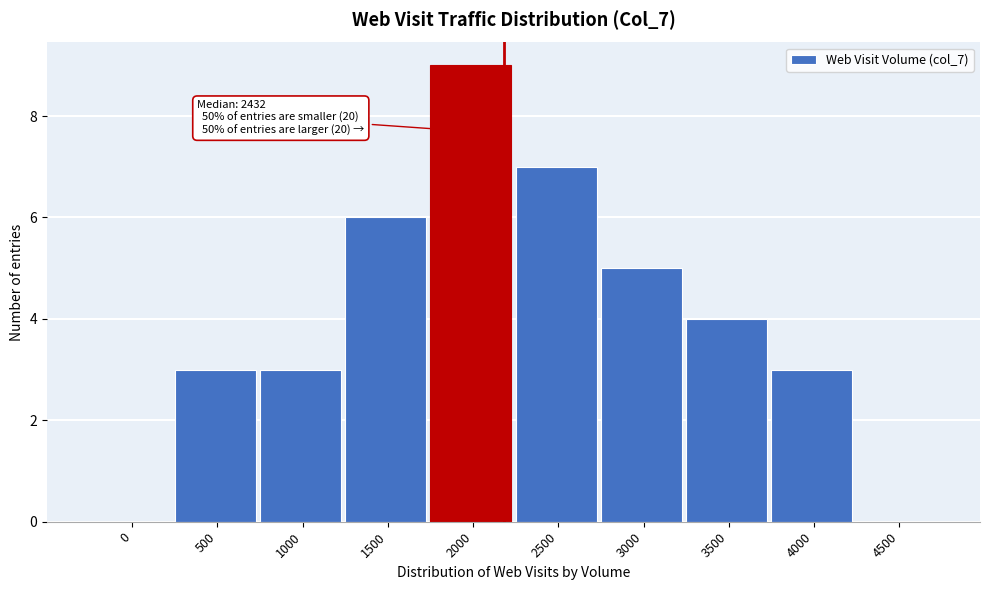

Reading left to right, what are all the values shown in this chart?

0=0	500=3	1000=3	1500=6	2000=9	2500=7	3000=5	3500=4	4000=3	4500=0